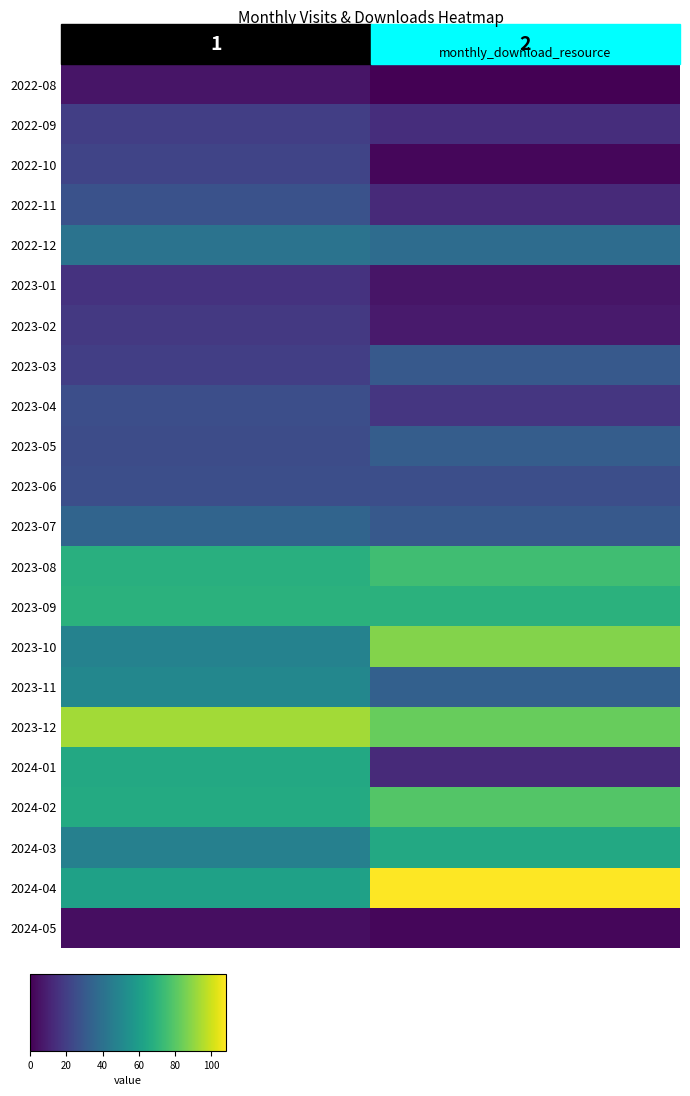

The value of 2023-06 at monthly_visit is 7. True or false?

False